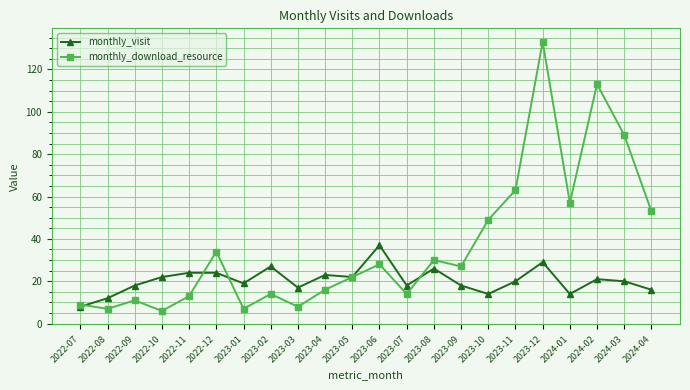

What is the label of the 13th point from the right?

2023-04